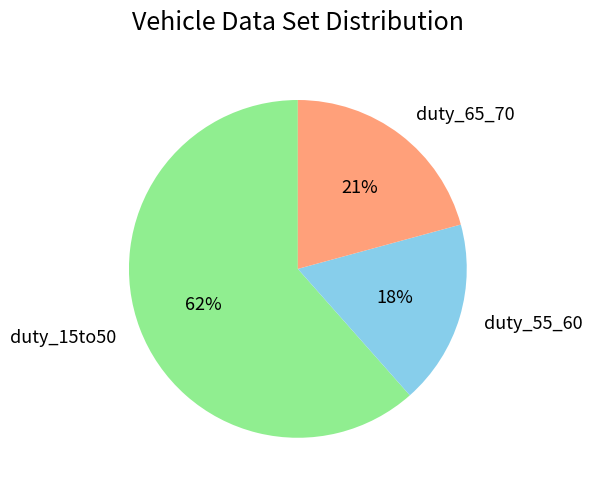

Approximately how many times larger is the value at duty_55_60 compared to duty_65_70?

0.9